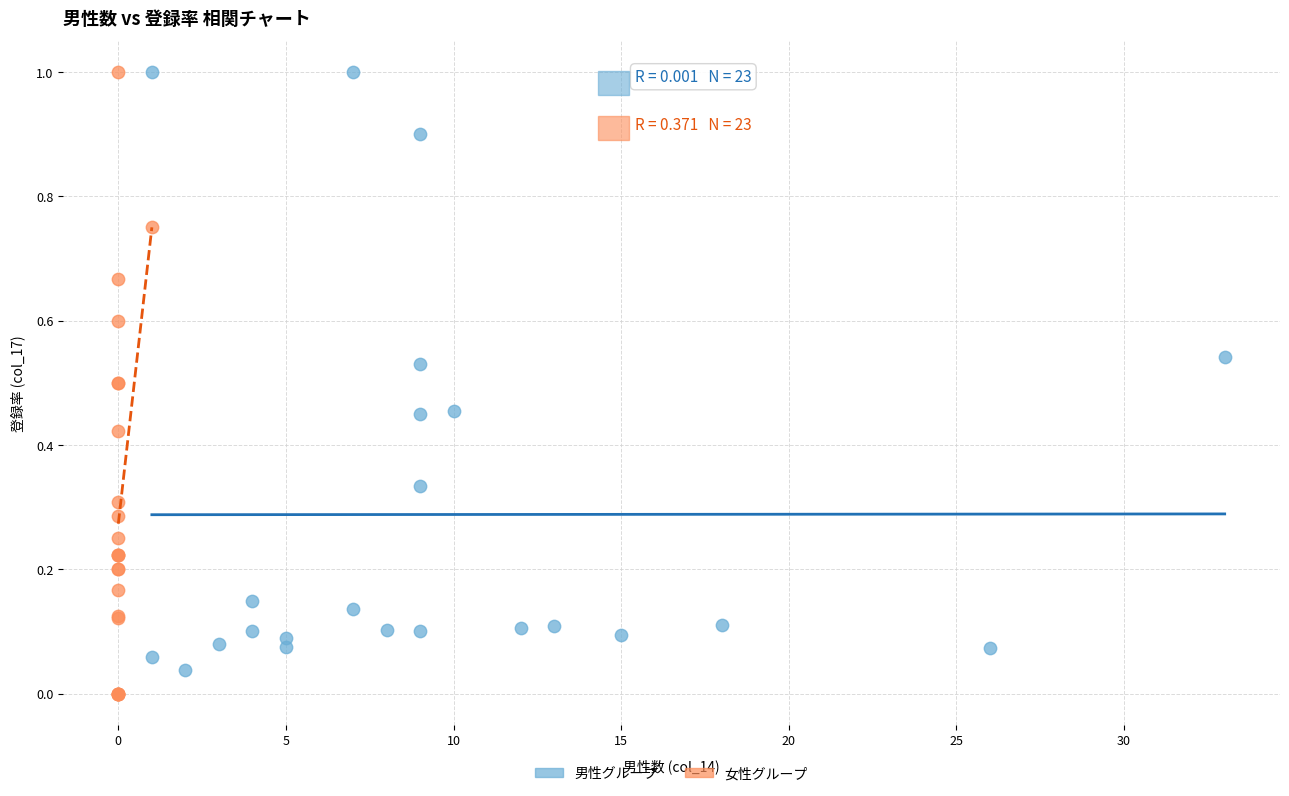

Which series contains the lowest Y value?

女性グループ